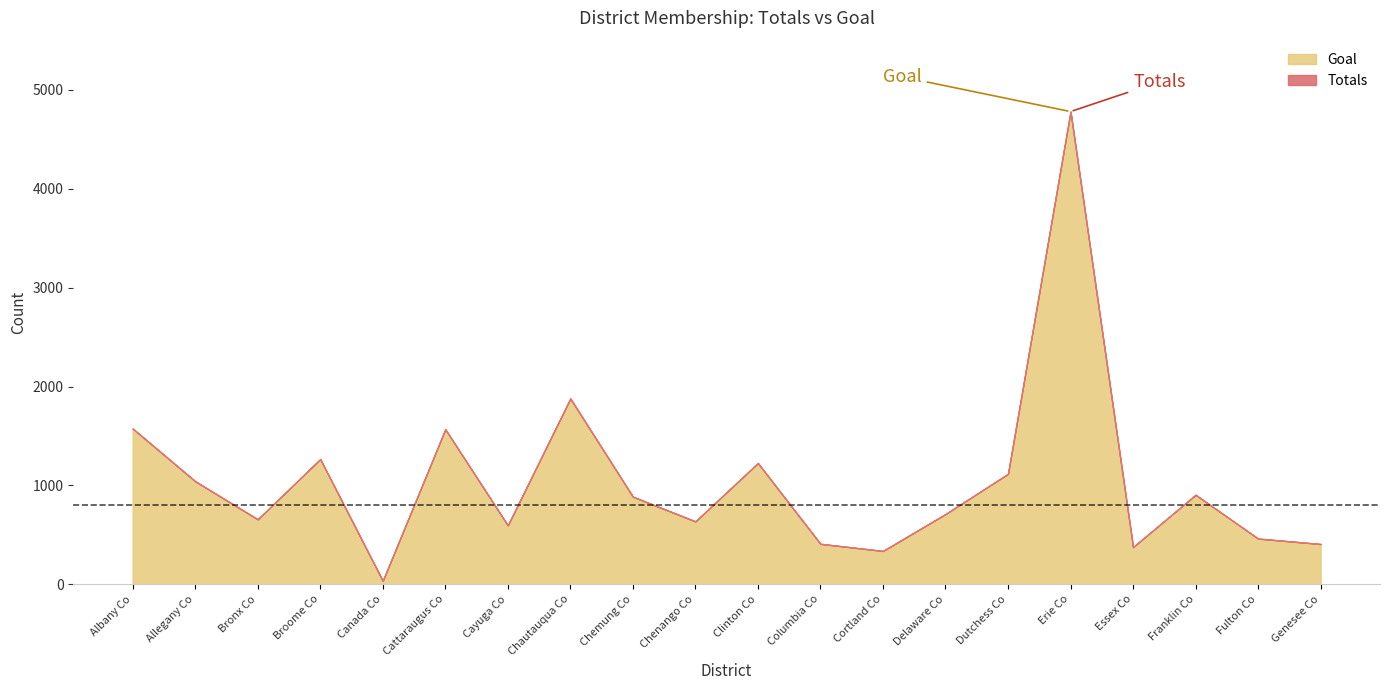

At which category does Totals reach its first local valley?

Bronx Co